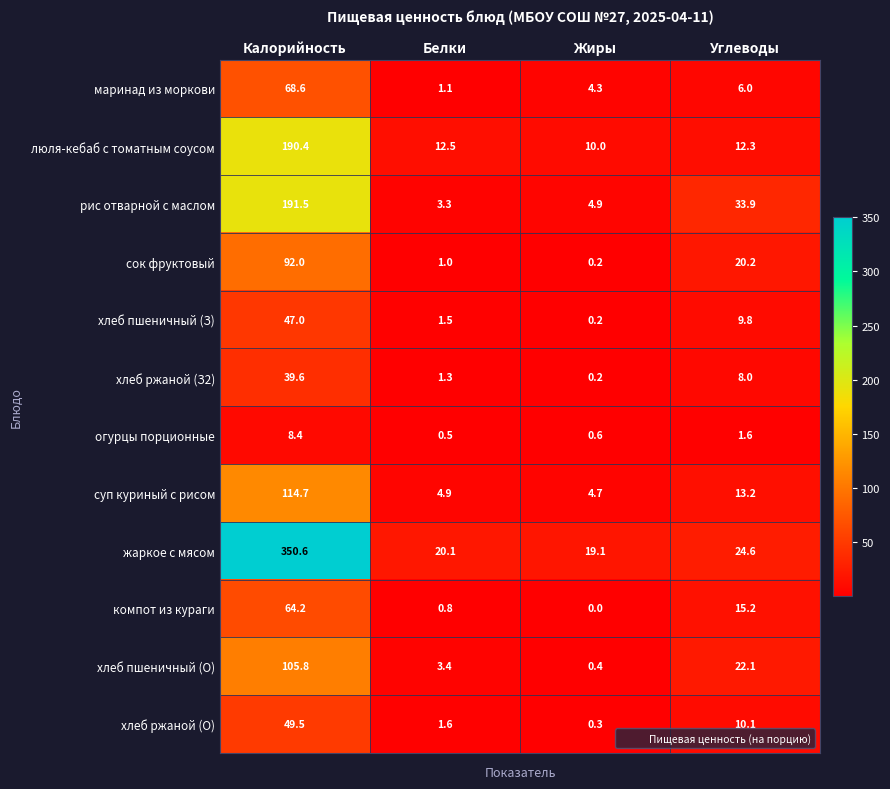

Rank the series by their maximum value, from lowest to highest.

огурцы порционные, хлеб ржаной (З2), хлеб пшеничный (З), хлеб ржаной (О), компот из кураги, маринад из моркови, сок фруктовый, хлеб пшеничный (О), суп куриный с рисом, люля-кебаб с томатным соусом, рис отварной с маслом, жаркое с мясом